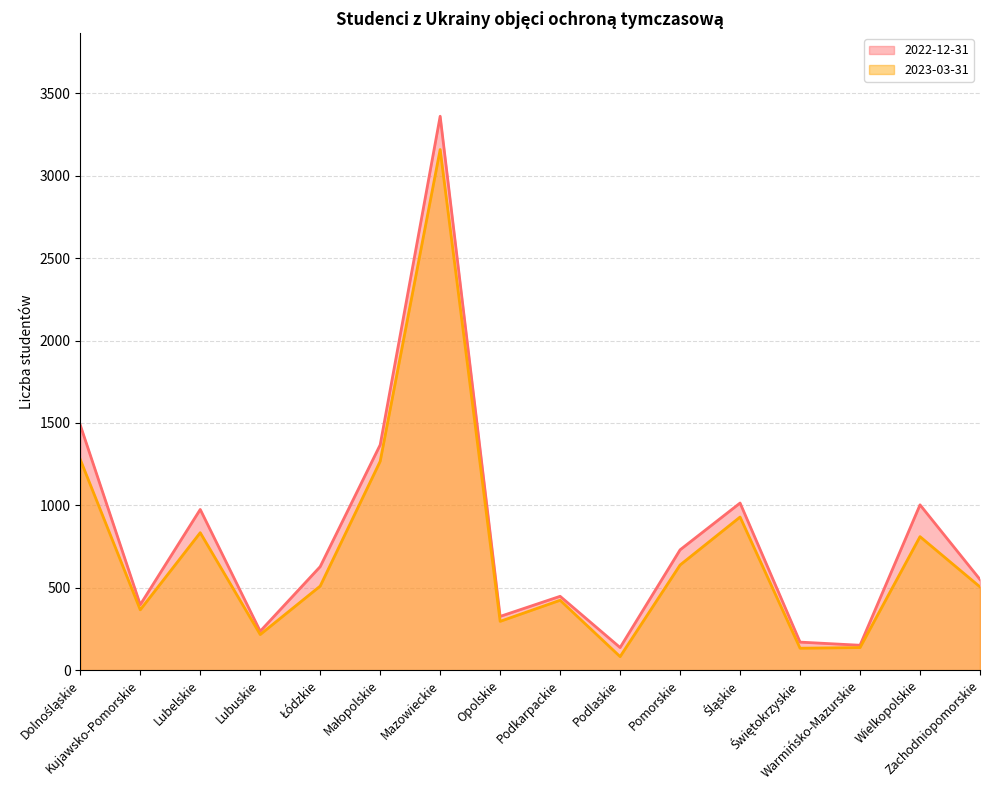

What is the total value across all series at Śląskie?

1943